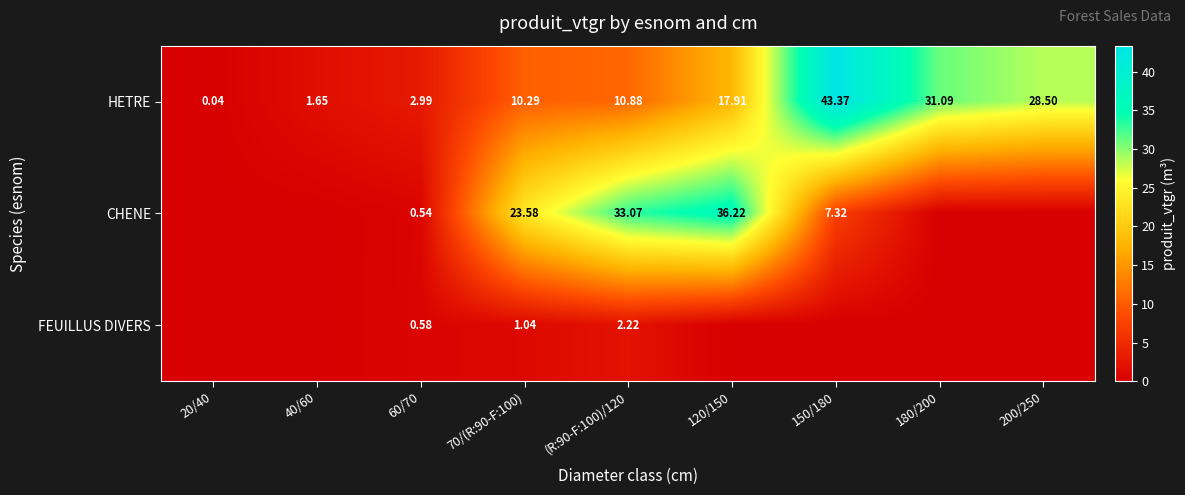

Rank the series at 70/(R:90-F:100) from lowest to highest value.

FEUILLUS DIVERS, HETRE, CHENE